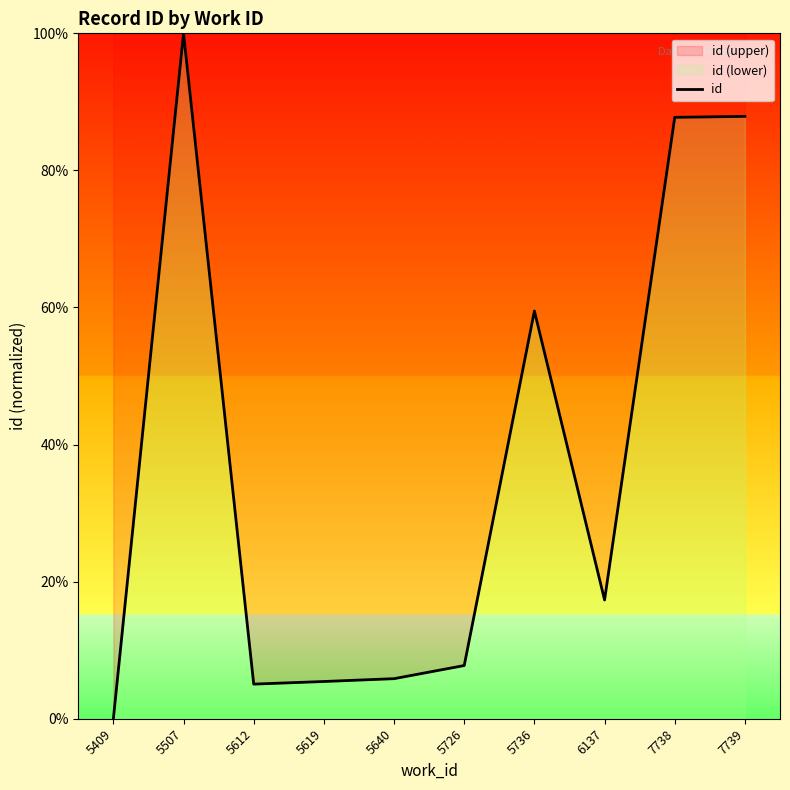

At which label is the value closest to 50?

5736